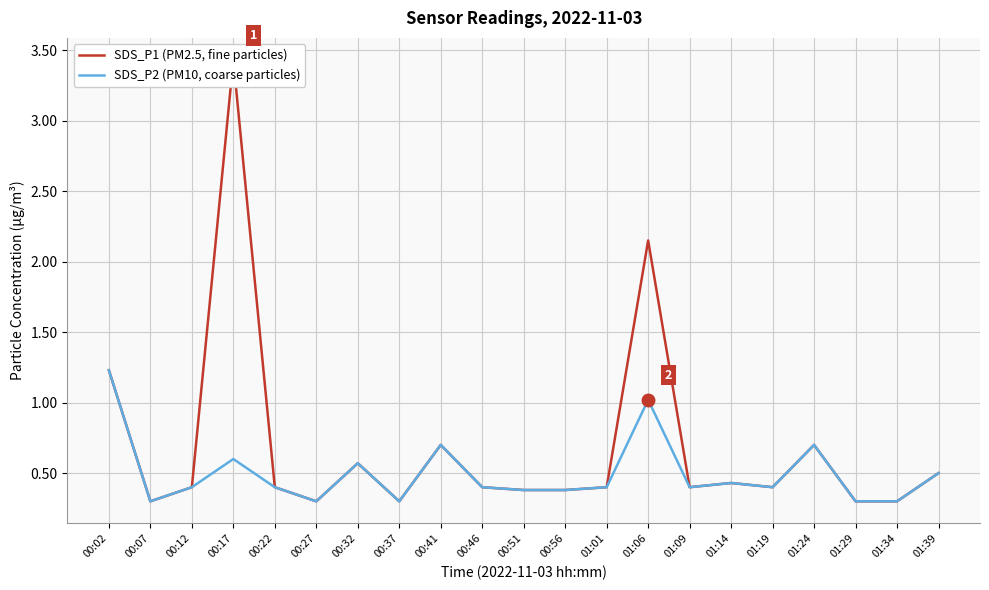

Does the chart display data point markers on the line(s)?

No